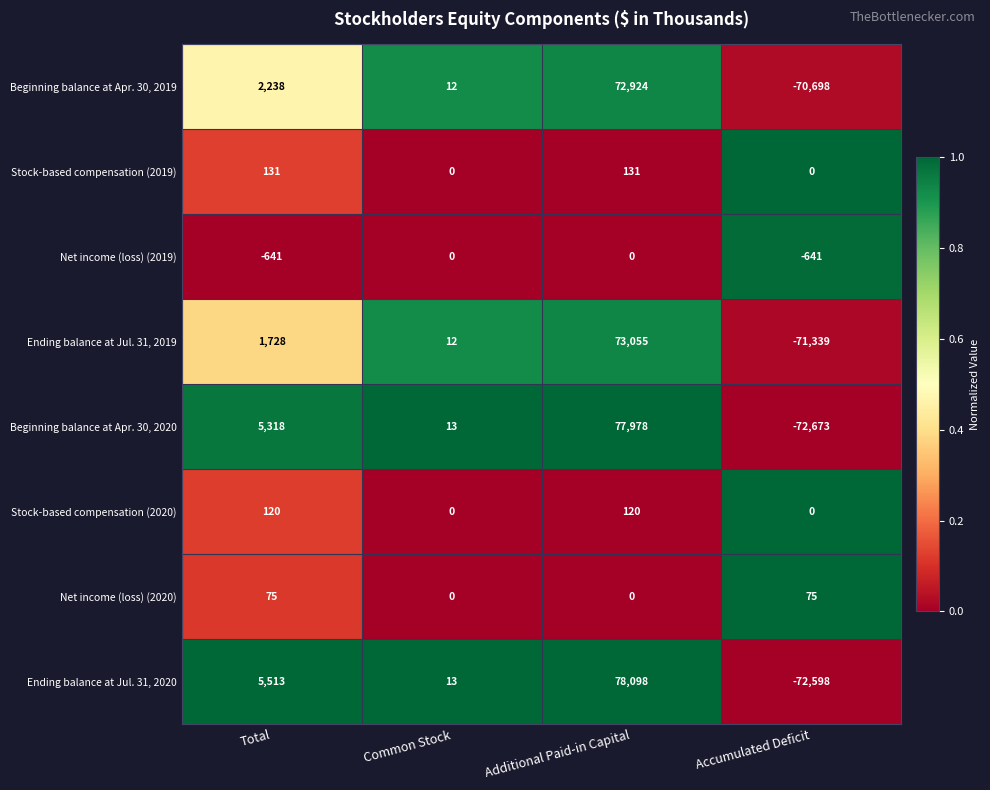

What is the lowest value of the Net income (loss) (2019) series?

-641